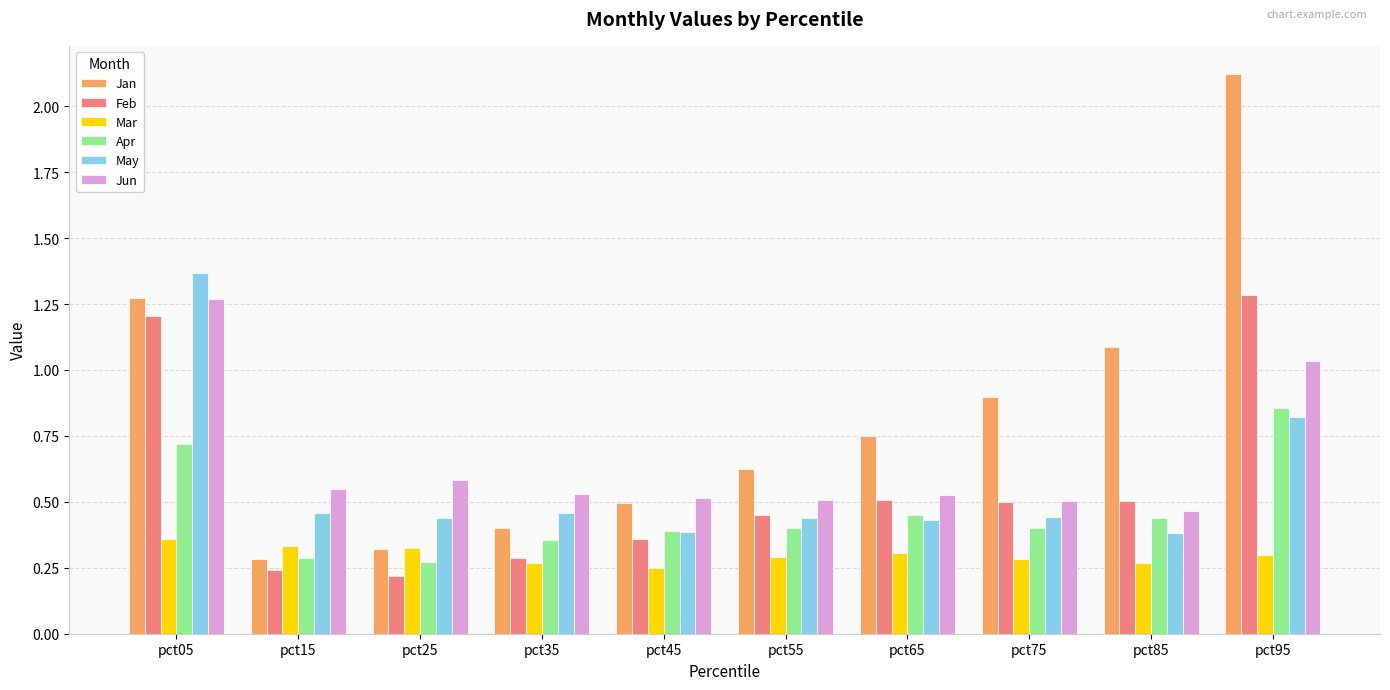

What is the sum of all Jan values?

8.3